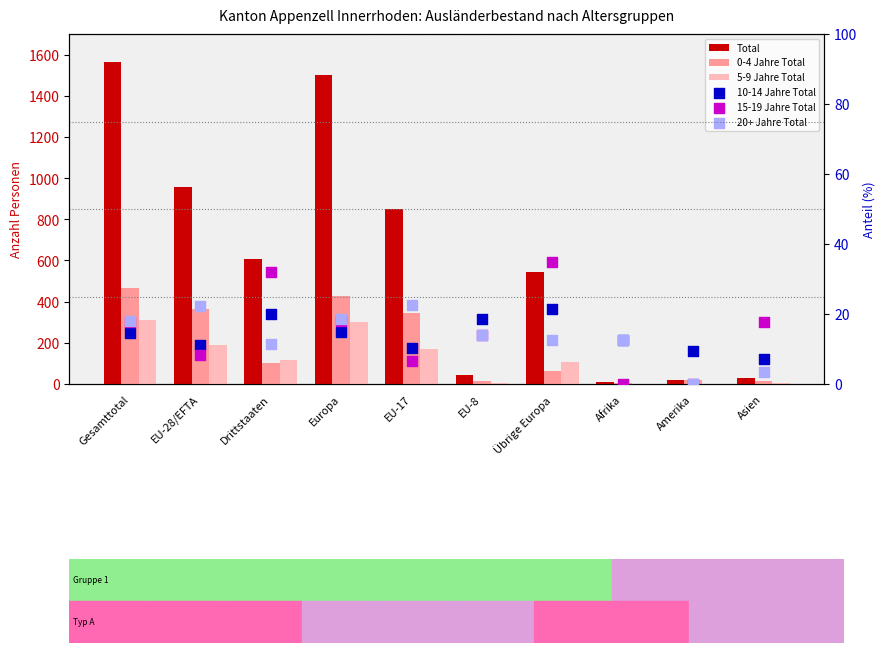

What is the total value across all series at Asien?

76.6